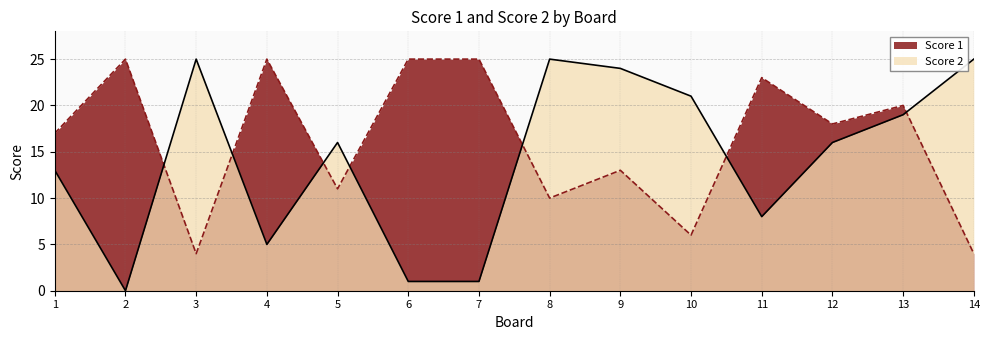

List the series in order of their overall mean, lowest first.

Score 2, Score 1